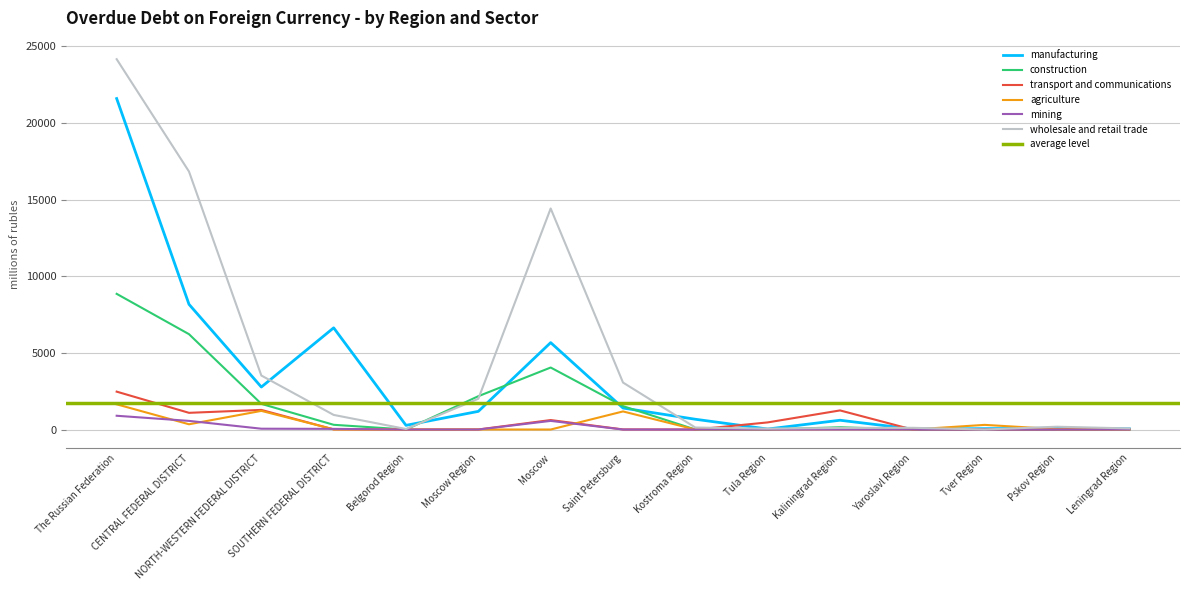

Reading left to right, transcribe all the data shown in this chart.

manufacturing: The Russian Federation=21595	CENTRAL FEDERAL DISTRICT=8169	NORTH-WESTERN FEDERAL DISTRICT=2773	SOUTHERN FEDERAL DISTRICT=6635	Belgorod Region=273	Moscow Region=1185	Moscow=5670	Saint Petersburg=1402	Kostroma Region=670	Tula Region=32	Kaliningrad Region=605	Yaroslavl Region=36	Tver Region=57	Pskov Region=85	Leningrad Region=44
construction: The Russian Federation=8853	CENTRAL FEDERAL DISTRICT=6221	NORTH-WESTERN FEDERAL DISTRICT=1674	SOUTHERN FEDERAL DISTRICT=308	Belgorod Region=0	Moscow Region=2174	Moscow=4045	Saint Petersburg=1526	Kostroma Region=0	Tula Region=0	Kaliningrad Region=148	Yaroslavl Region=0	Tver Region=0	Pskov Region=0	Leningrad Region=0
transport and communications: The Russian Federation=2472	CENTRAL FEDERAL DISTRICT=1089	NORTH-WESTERN FEDERAL DISTRICT=1279	SOUTHERN FEDERAL DISTRICT=8	Belgorod Region=0	Moscow Region=3	Moscow=618	Saint Petersburg=6	Kostroma Region=0	Tula Region=464	Kaliningrad Region=1246	Yaroslavl Region=0	Tver Region=0	Pskov Region=0	Leningrad Region=9
agriculture: The Russian Federation=1645	CENTRAL FEDERAL DISTRICT=342	NORTH-WESTERN FEDERAL DISTRICT=1216	SOUTHERN FEDERAL DISTRICT=12	Belgorod Region=0	Moscow Region=1	Moscow=0	Saint Petersburg=1180	Kostroma Region=0	Tula Region=0	Kaliningrad Region=11	Yaroslavl Region=0	Tver Region=303	Pskov Region=25	Leningrad Region=0
mining: The Russian Federation=898	CENTRAL FEDERAL DISTRICT=563	NORTH-WESTERN FEDERAL DISTRICT=53	SOUTHERN FEDERAL DISTRICT=43	Belgorod Region=0	Moscow Region=0	Moscow=563	Saint Petersburg=0	Kostroma Region=0	Tula Region=0	Kaliningrad Region=0	Yaroslavl Region=0	Tver Region=0	Pskov Region=0	Leningrad Region=0
wholesale and retail trade: The Russian Federation=24164	CENTRAL FEDERAL DISTRICT=16832	NORTH-WESTERN FEDERAL DISTRICT=3523	SOUTHERN FEDERAL DISTRICT=953	Belgorod Region=34	Moscow Region=2007	Moscow=14422	Saint Petersburg=3064	Kostroma Region=130	Tula Region=59	Kaliningrad Region=103	Yaroslavl Region=112	Tver Region=0	Pskov Region=183	Leningrad Region=71